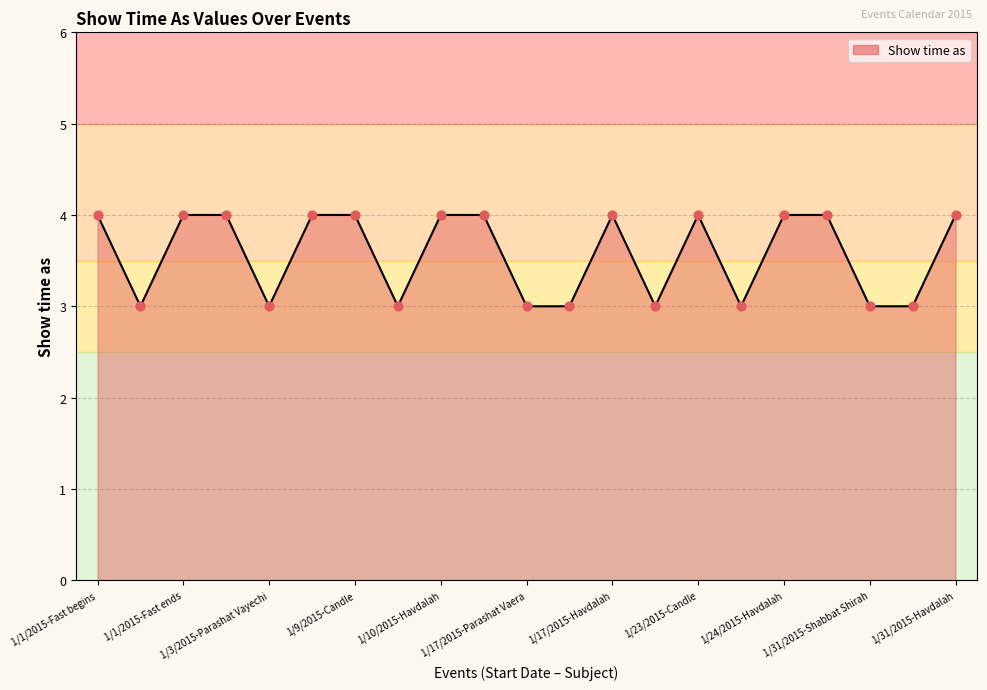

What is the greatest value displayed?

4